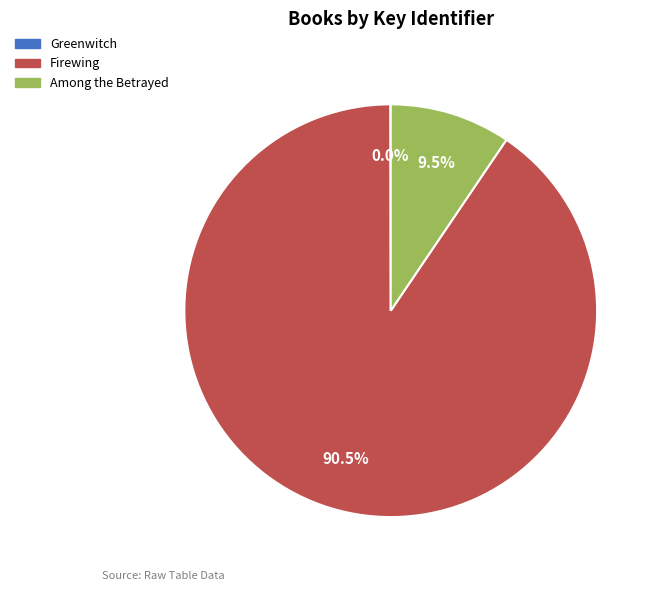

Is there any slice that represents more than half of the pie?

Yes